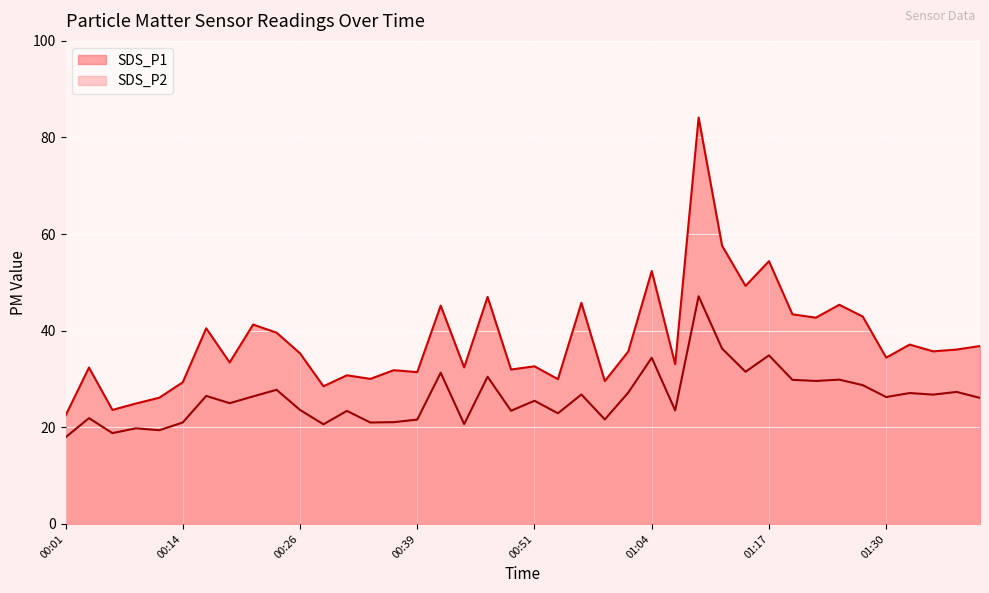

How many interior local peaks does the SDS_P1 series have?

14